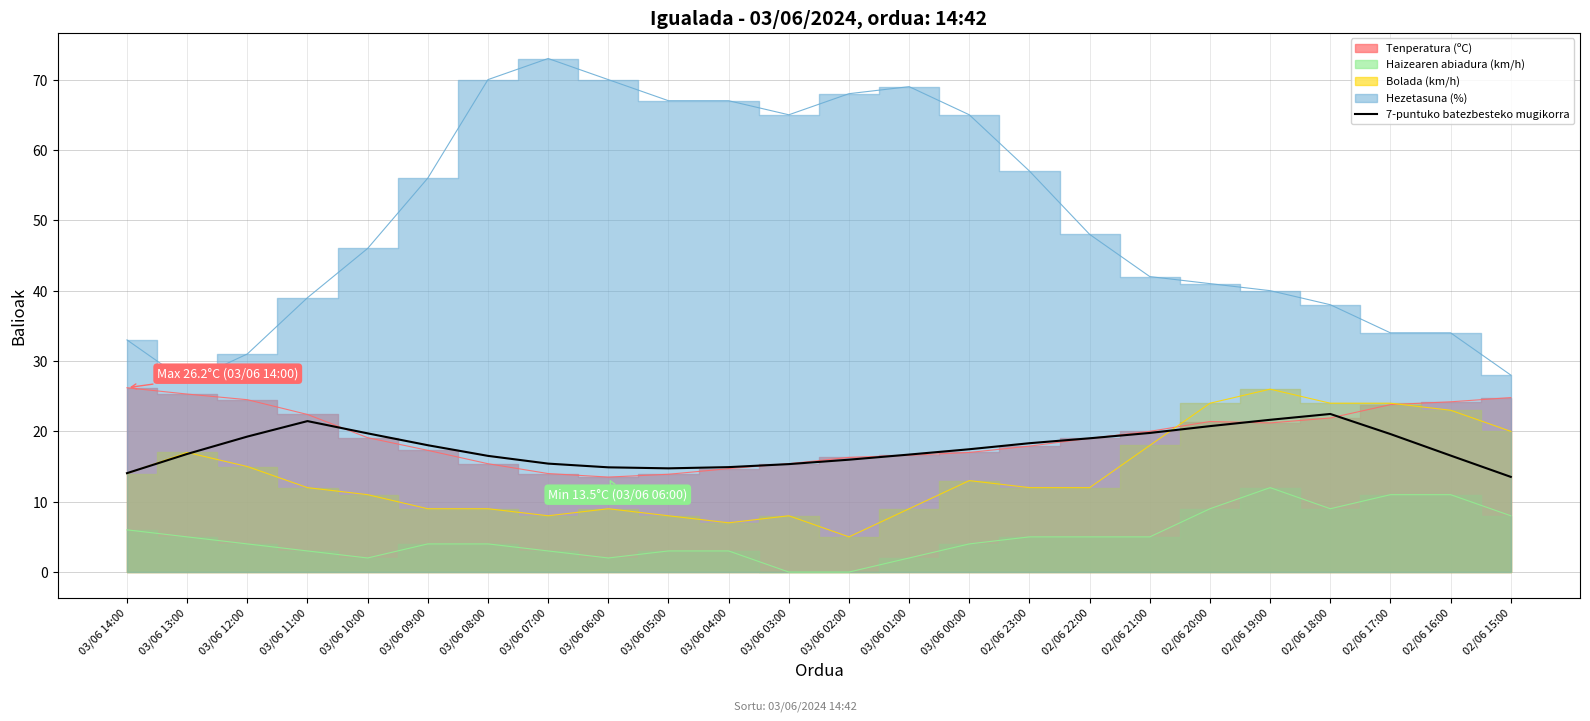

The 7-puntuko batezbesteko mugikorra series shows 16.6 at 02/06 16:00. True or false?

True